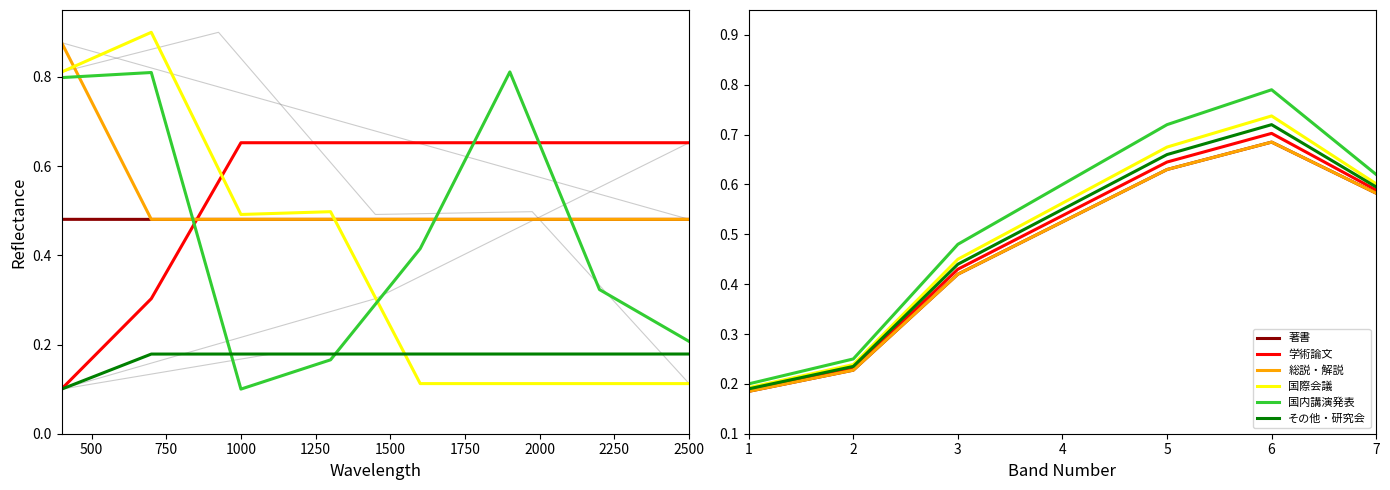

Between 6 and 7, which series saw the biggest shift?

国内講演発表